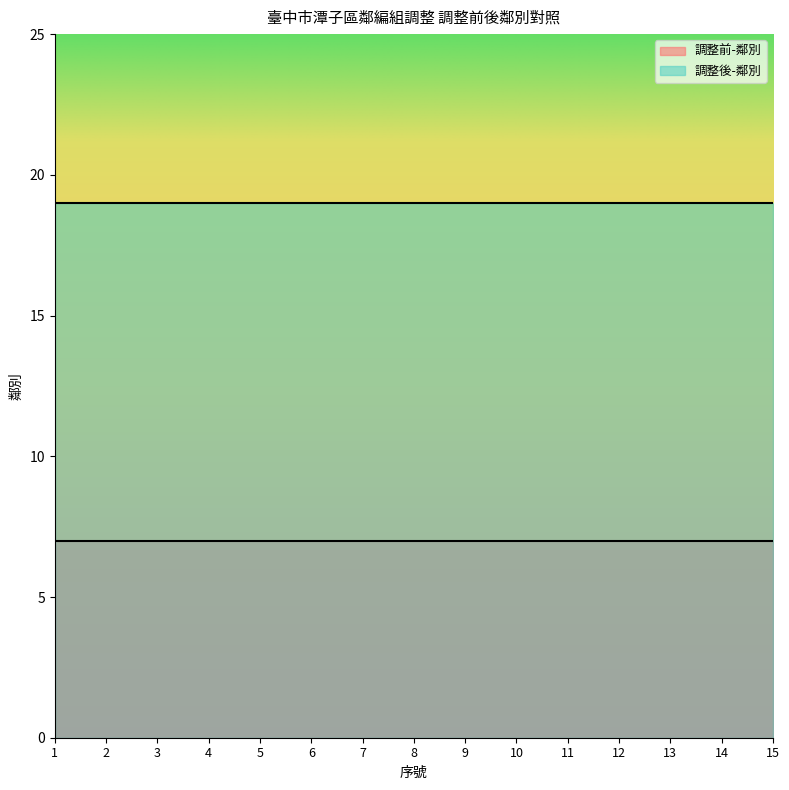

Rank the series at 8 from lowest to highest value.

調整前-鄰別, 調整後-鄰別